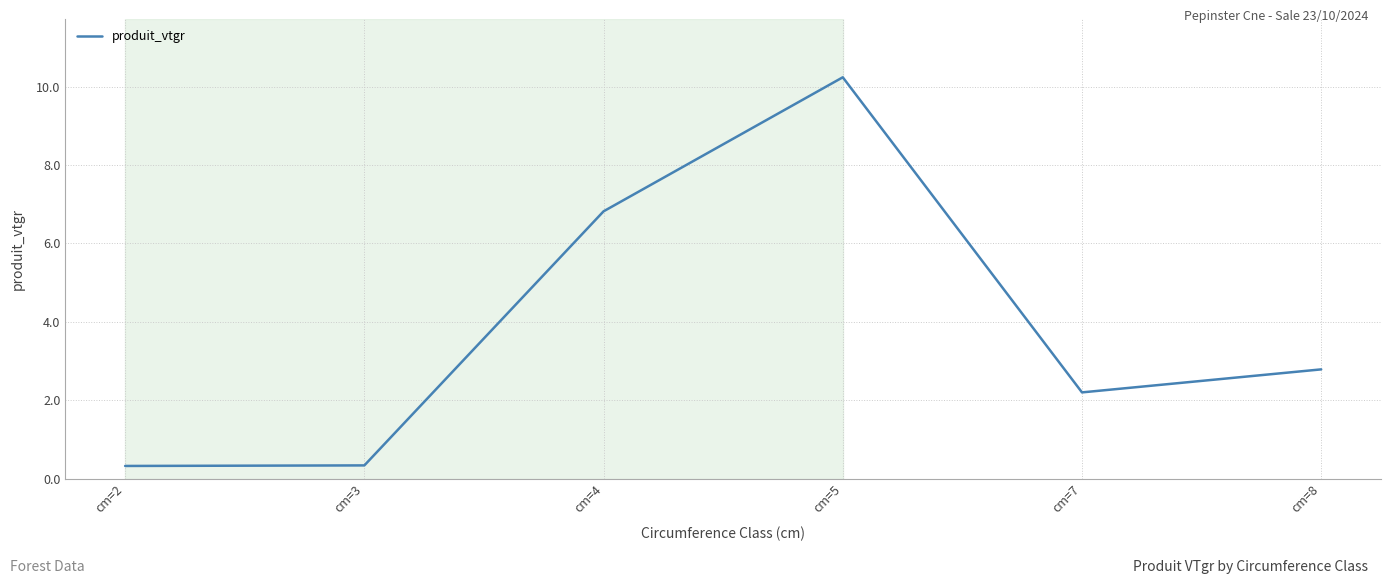

What is the ratio of the value at cm=2 to the value at cm=8?

0.1